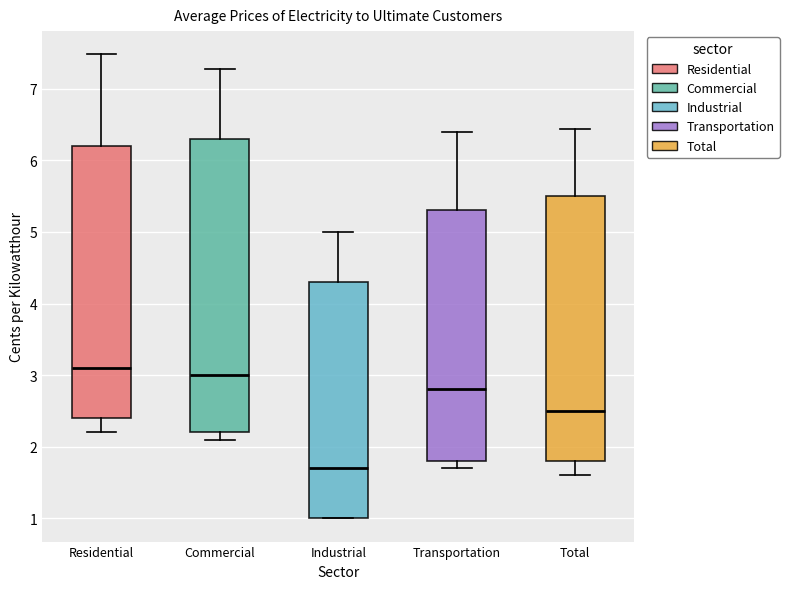

Comparing the boxes themselves (not the whiskers), which one is the tallest?

Commercial